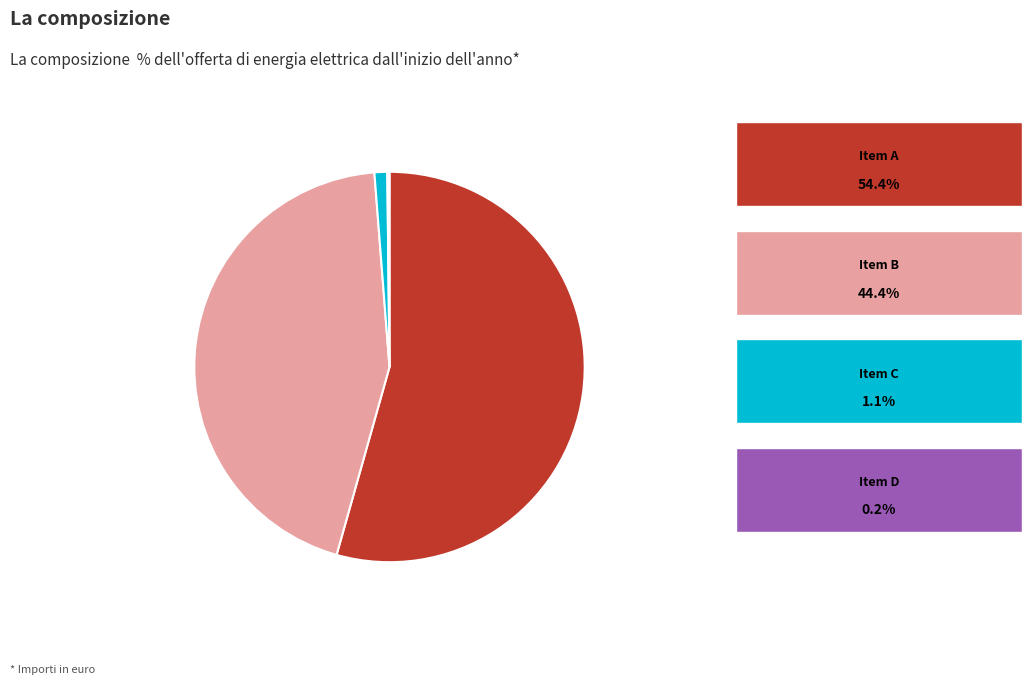

Is there any slice that represents more than half of the pie?

Yes